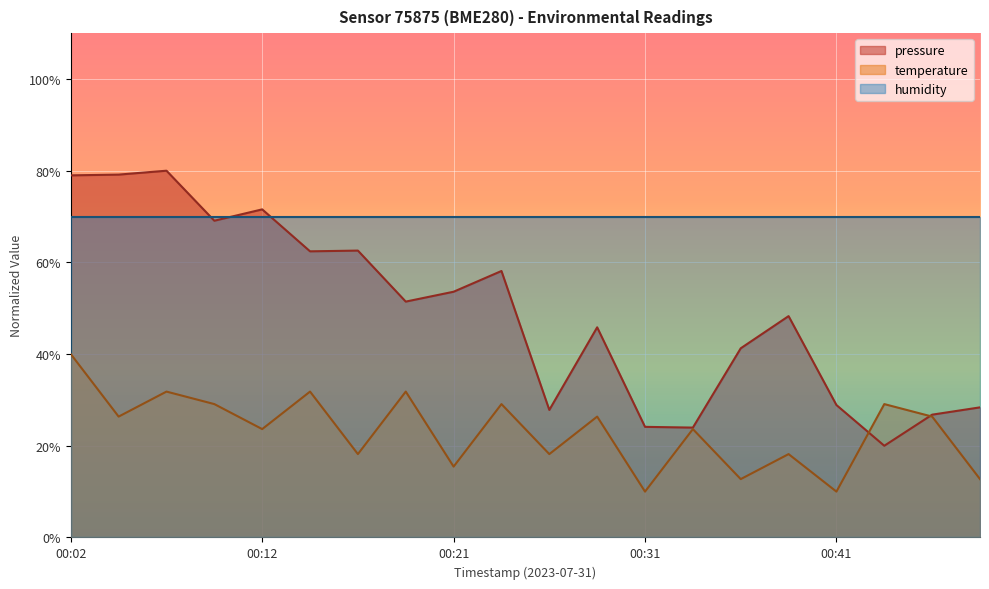

What is the greatest value displayed?

80.0